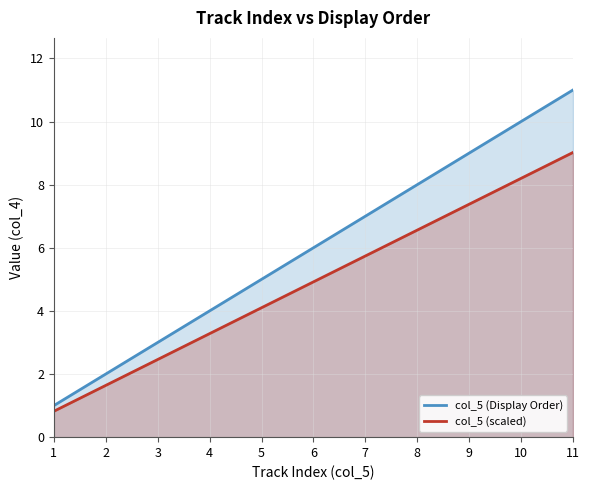

What is the difference between the highest and lowest values at 2?

0.4